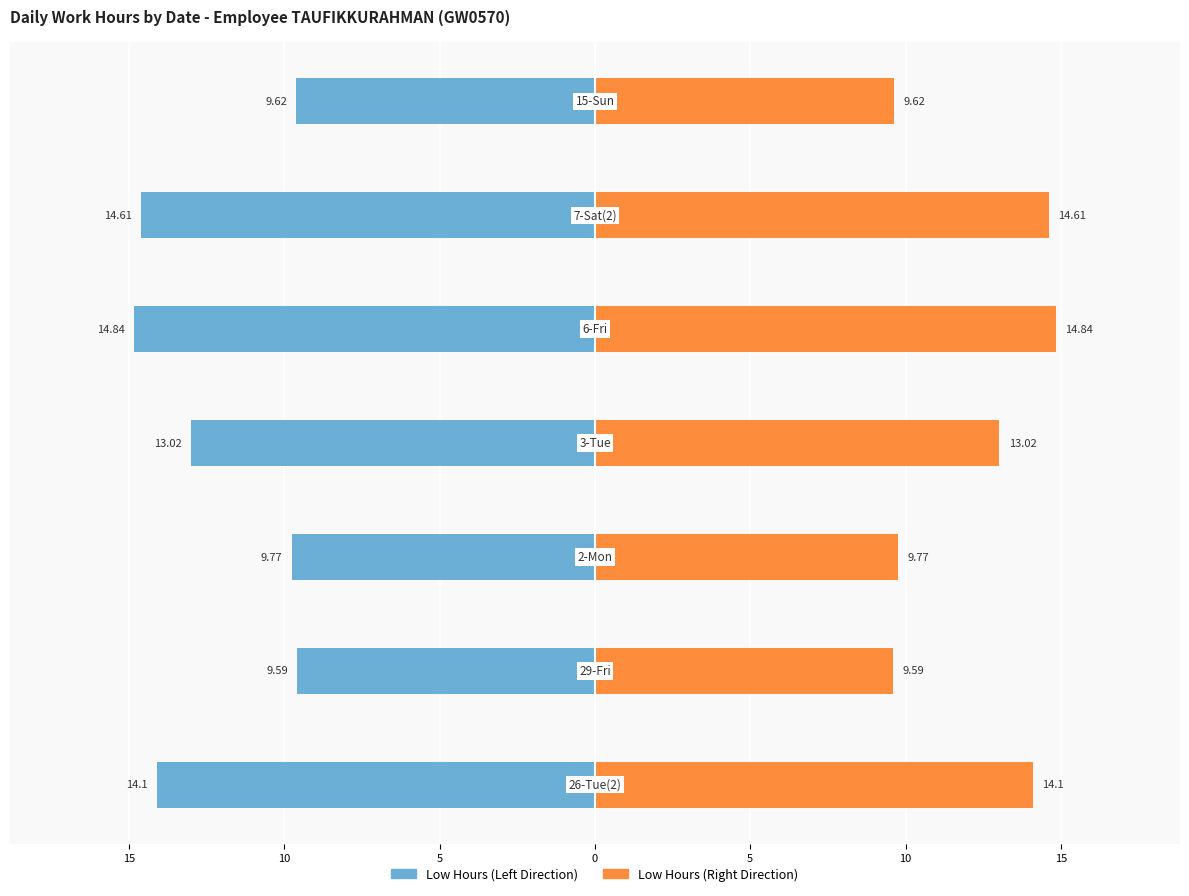

Are the bars horizontal?

Yes